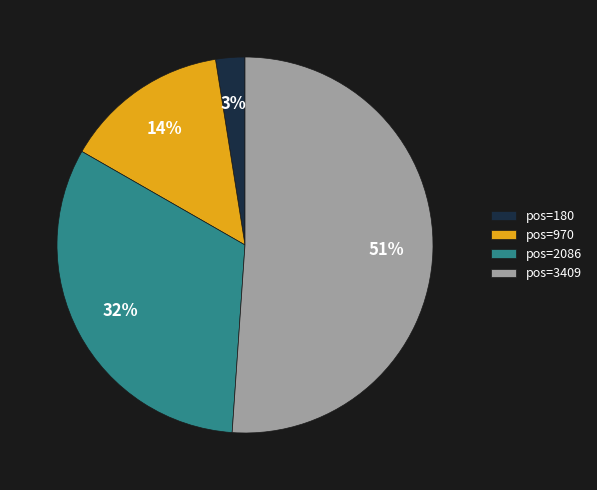

The pos=2086 slice represents 18% of the pie. True or false?

False